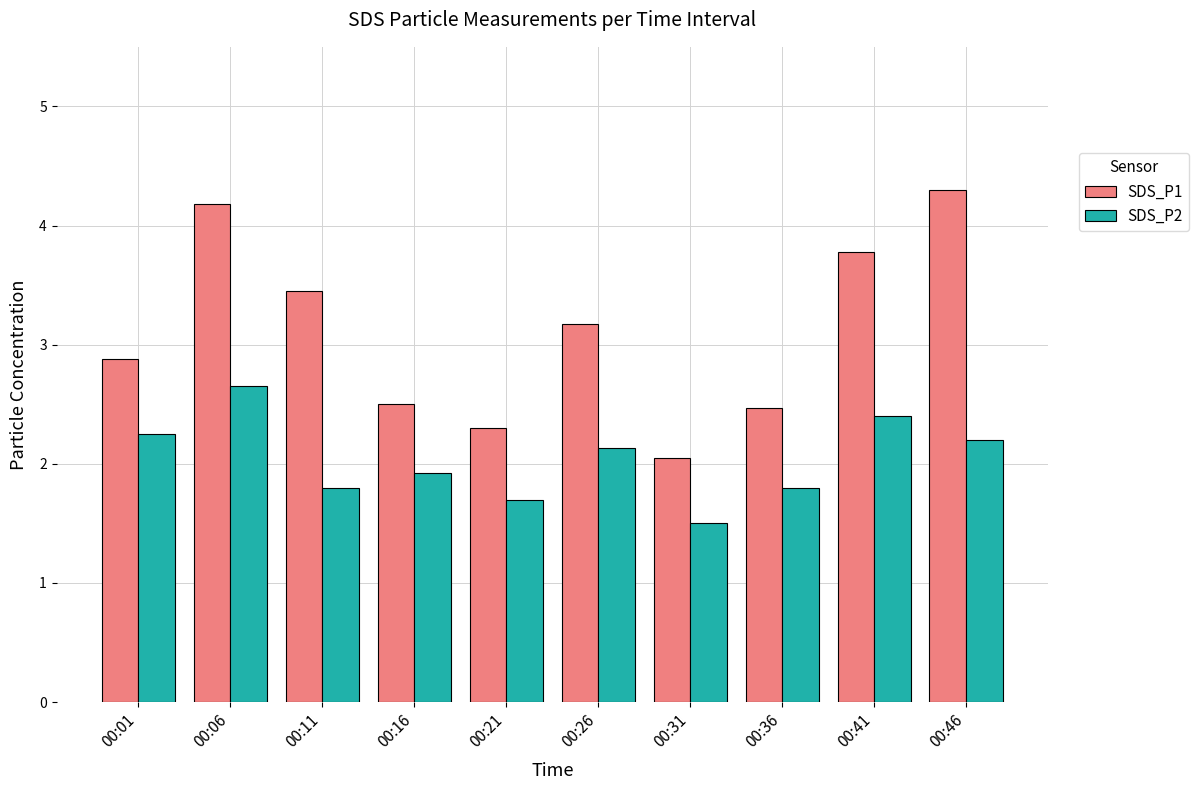

What is the value of the SDS_P2 bar at the 6th from the left?

2.1